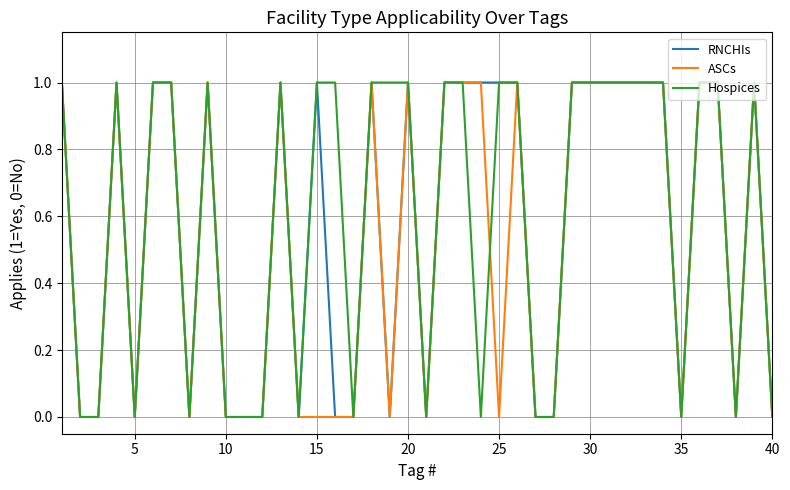

The Hospices series shows 2 at 30. True or false?

False